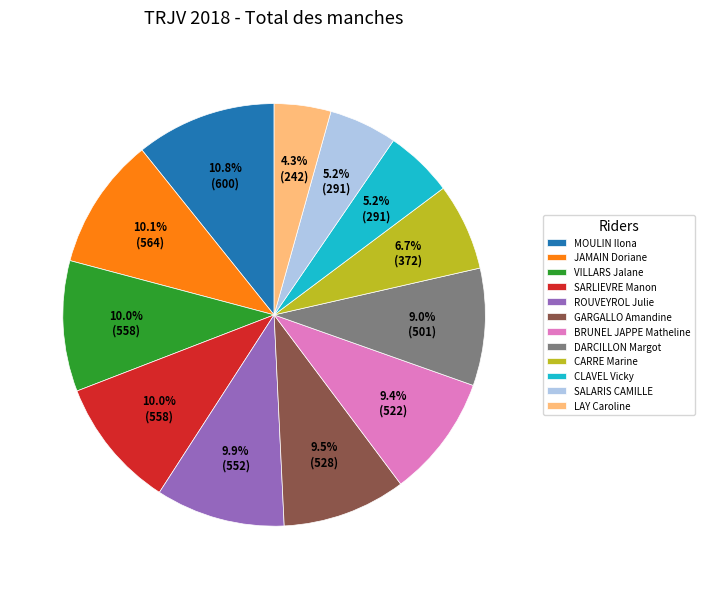

Approximately how many times larger is the value at VILLARS Jalane compared to CLAVEL Vicky?

1.9